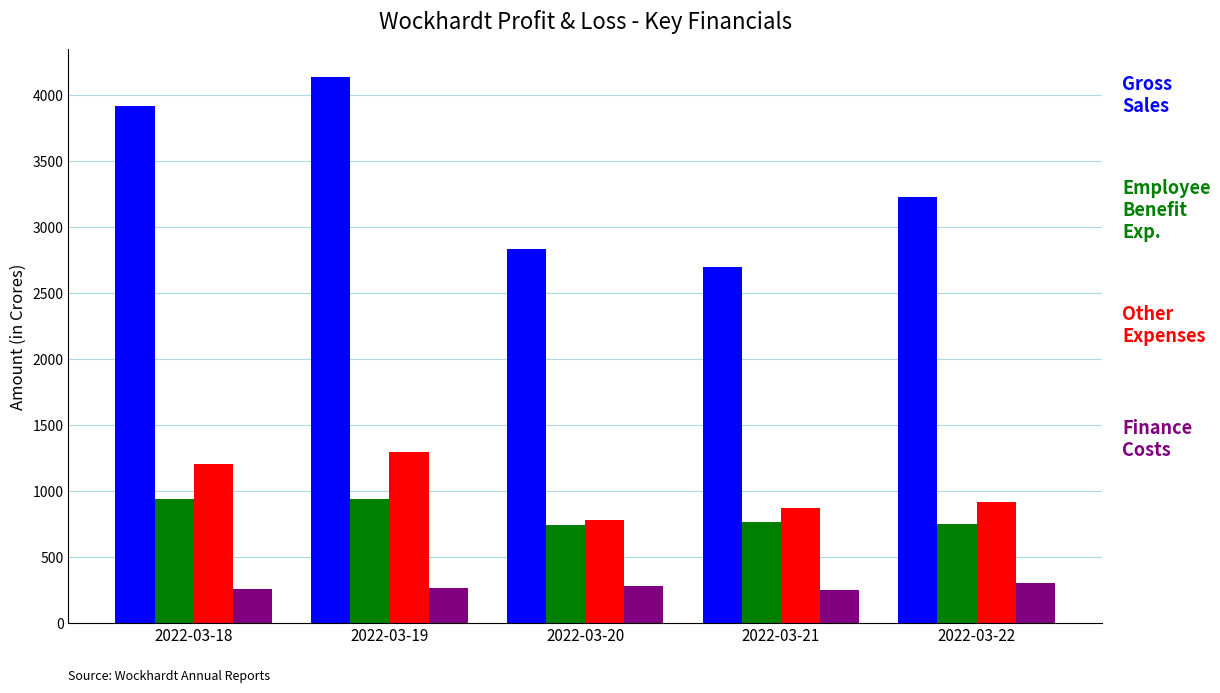

Does the chart contain stacked bars?

No